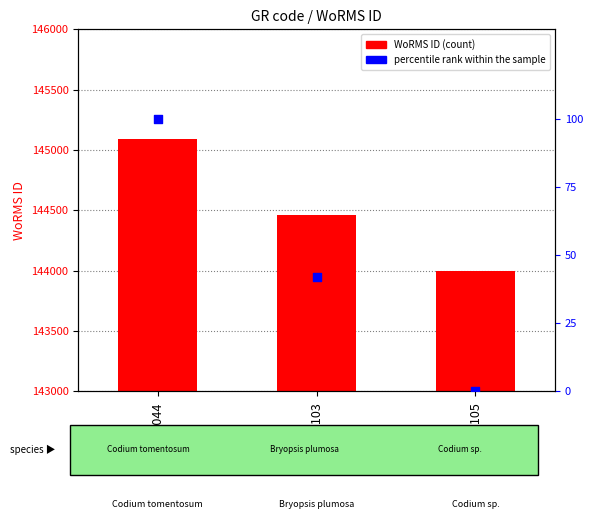

Is the value of percentile rank within the sample at RAS103 greater than the value of WoRMS ID at RAS105?

No